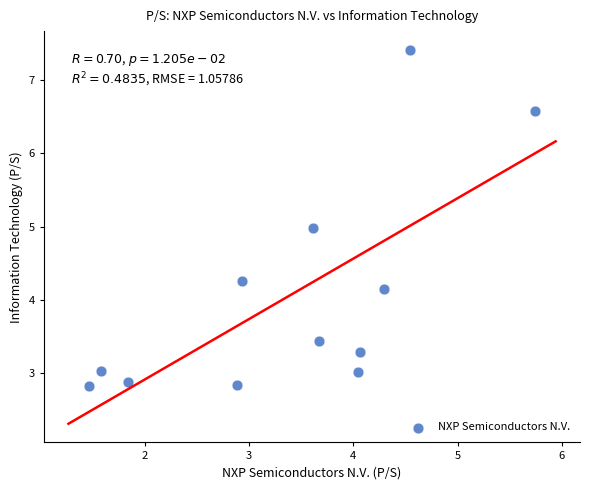

What is the range of Y values (max minus min)?

4.6